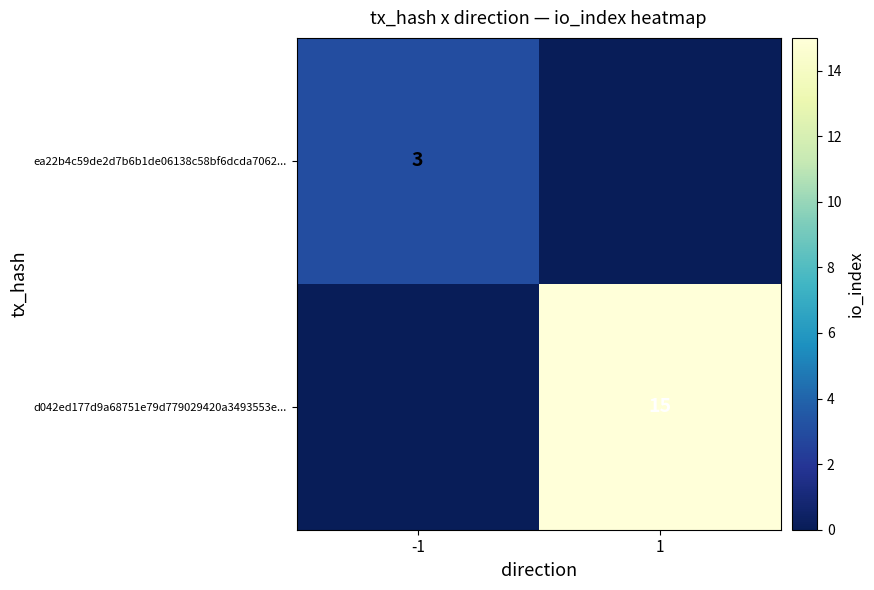

True or false: ea22b4c59de2d7b6b1de06138c58bf6dcda7062... has a value of 3 at -1.

True